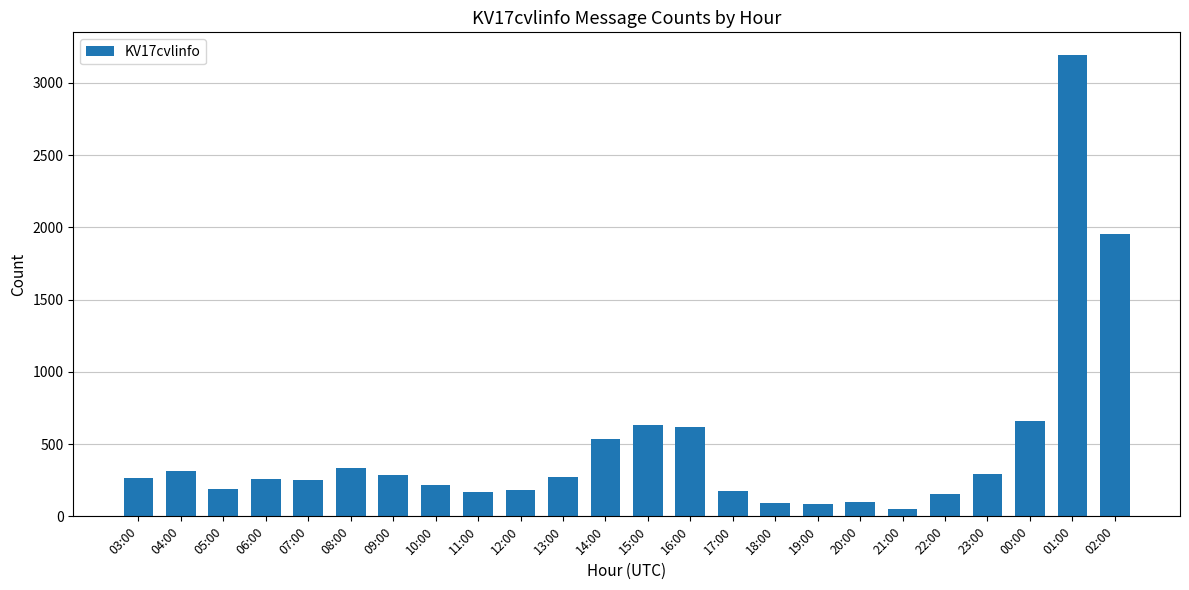

What is the greatest value displayed?

3190